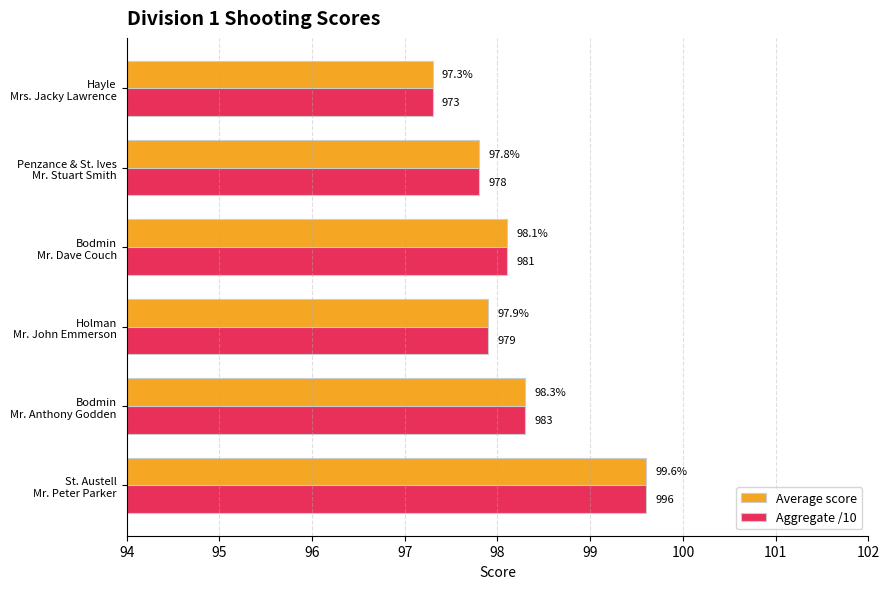

What is the minimum value for Average score?

97.3